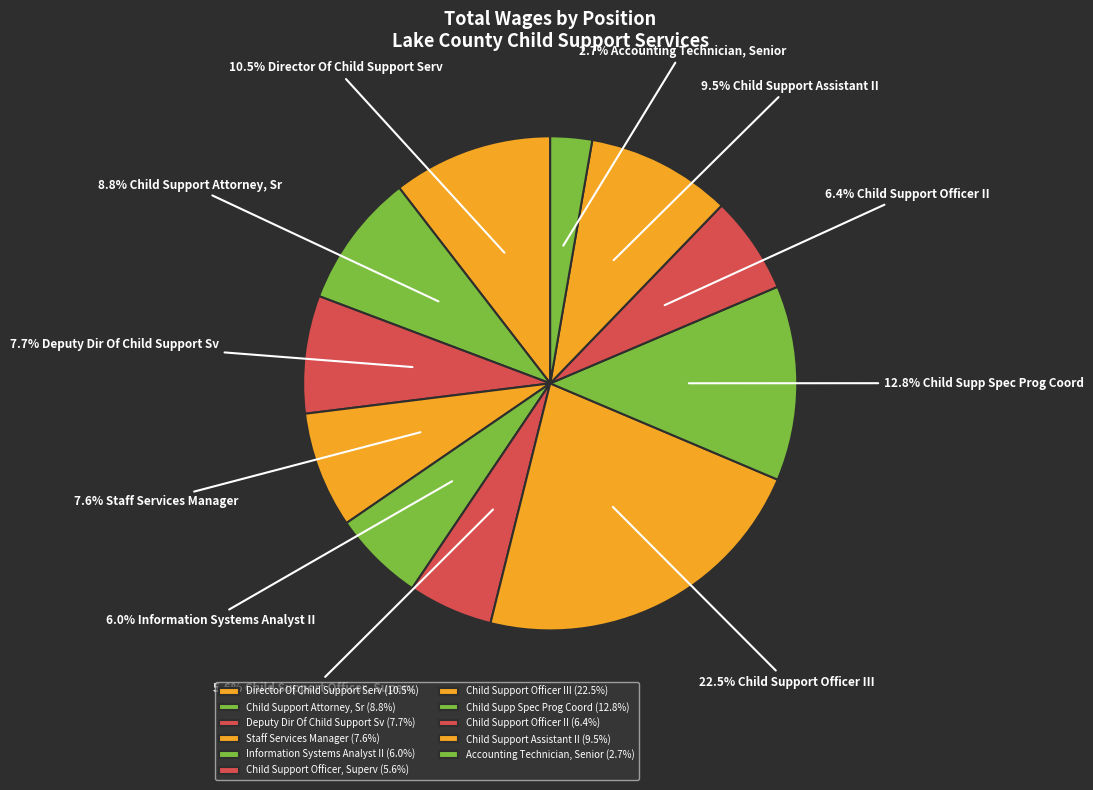

How many segments does this pie chart have?

11